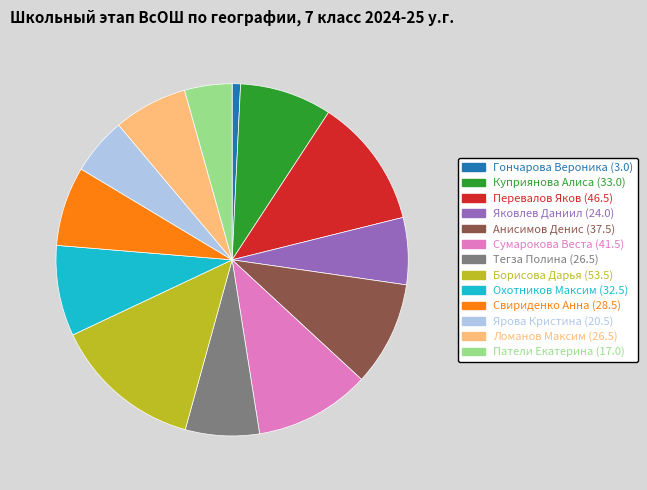

Does Перевалов Яков (46.5) account for over 50% of the chart?

No